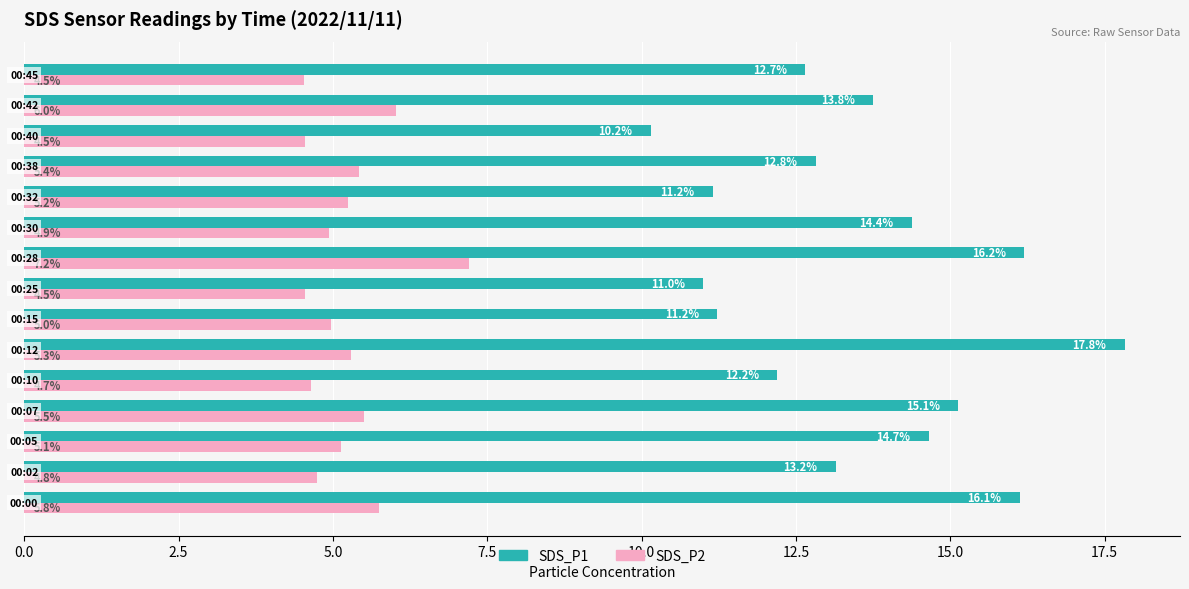

What is the sum of all SDS_P1 values?

202.4